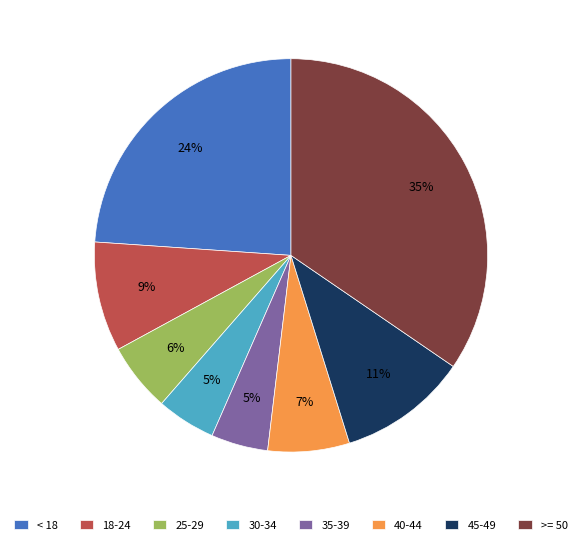

Does any single category account for the majority?

No